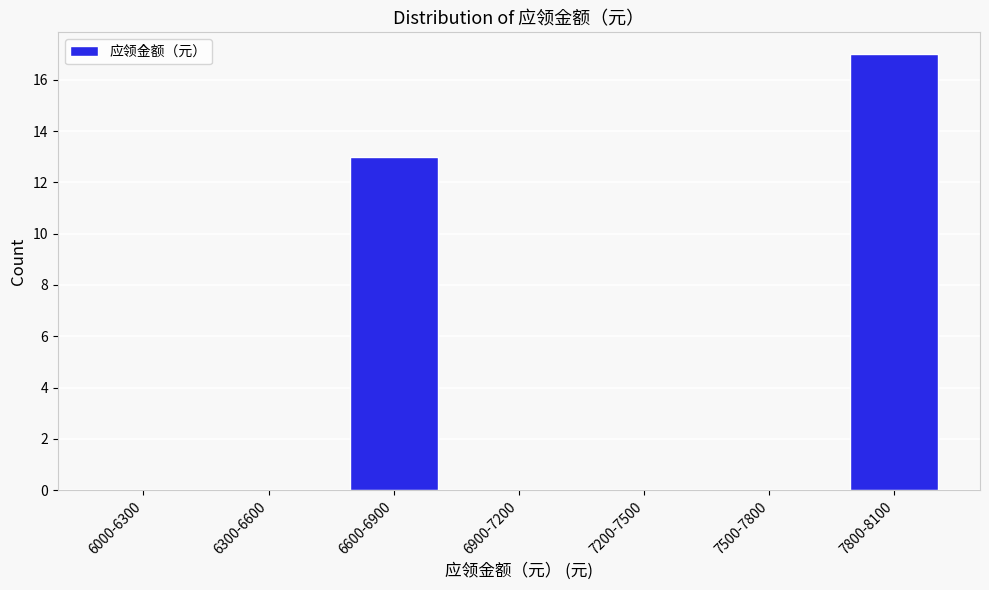

Reading left to right, what are all the values shown in this chart?

6000-6300=0	6300-6600=0	6600-6900=13	6900-7200=0	7200-7500=0	7500-7800=0	7800-8100=17